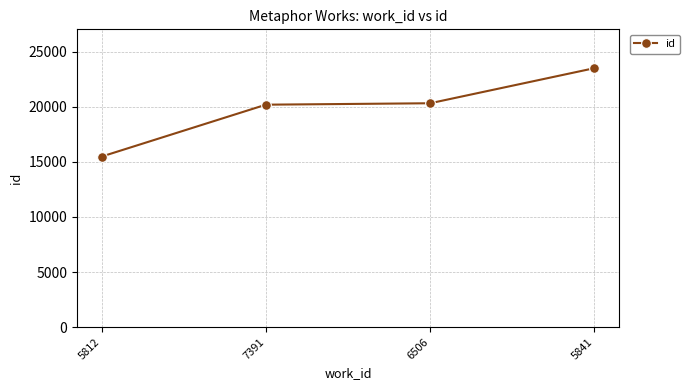

What is the smallest value displayed?

15487